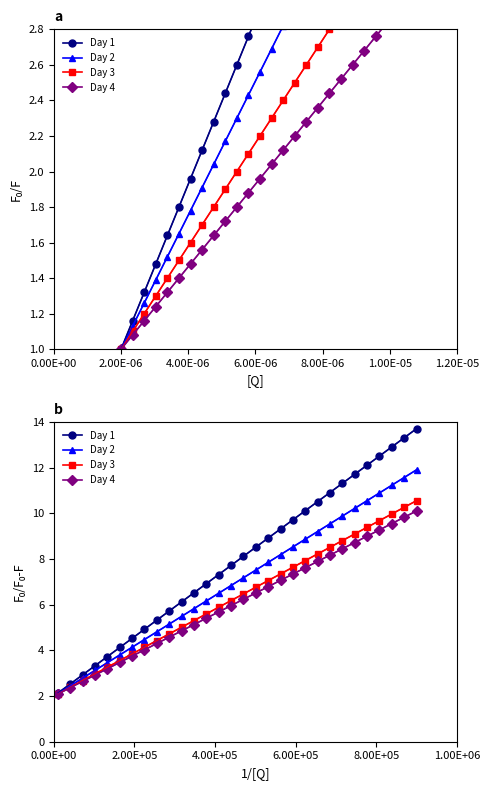

True or false: Day 2 and Day 4 cross at least once.

False